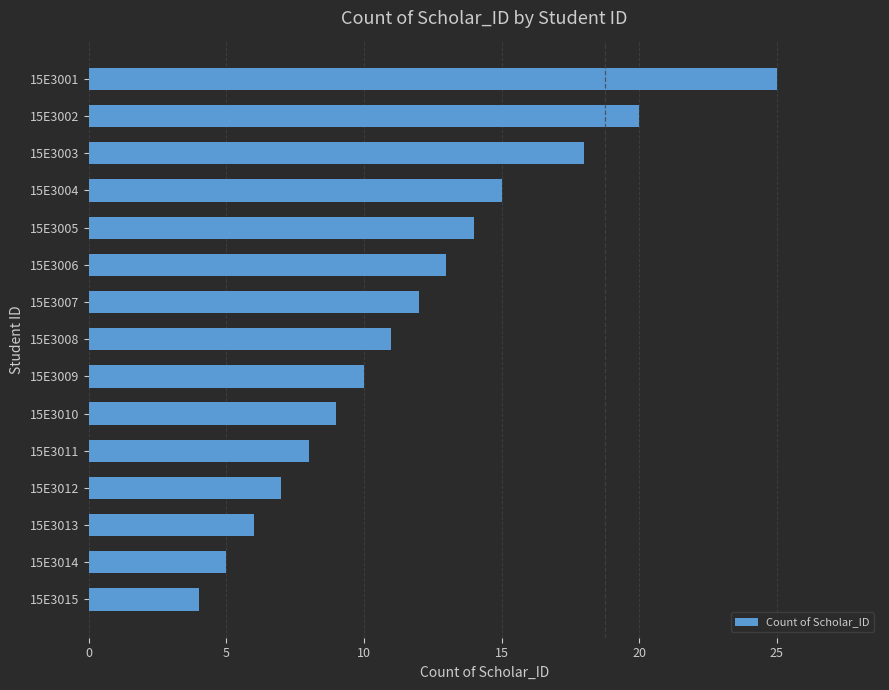

Which has a higher value, 15E3014 or 15E3005?

15E3005